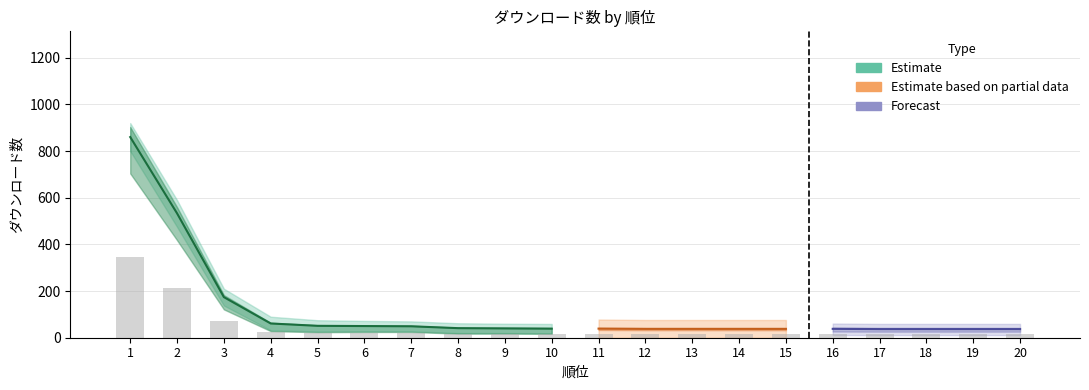

Is it true that the value at 9 is 8.9?

False